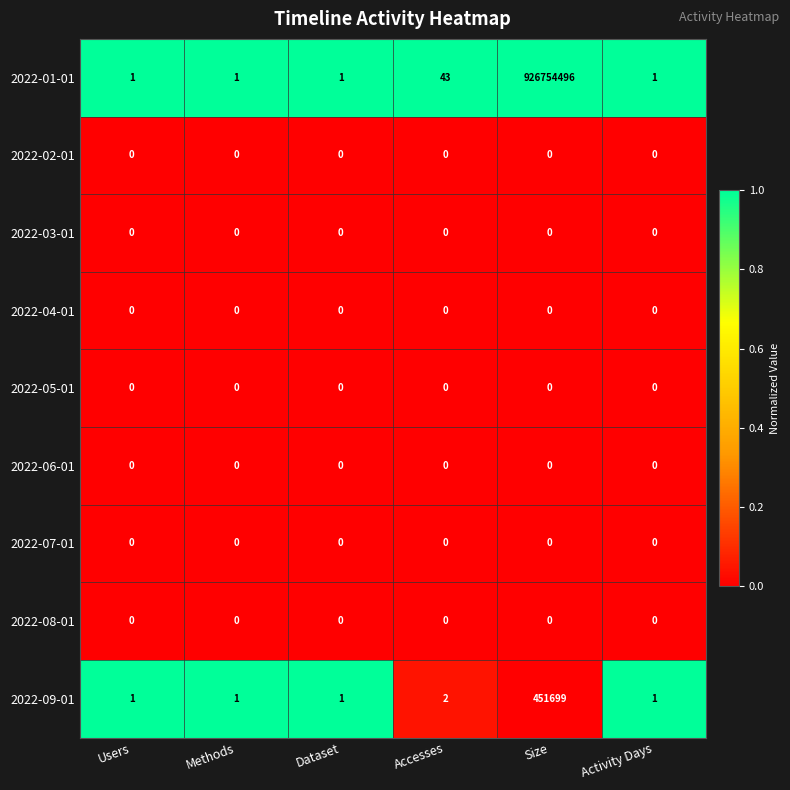

Which series has the largest total across all categories?

2022-01-01